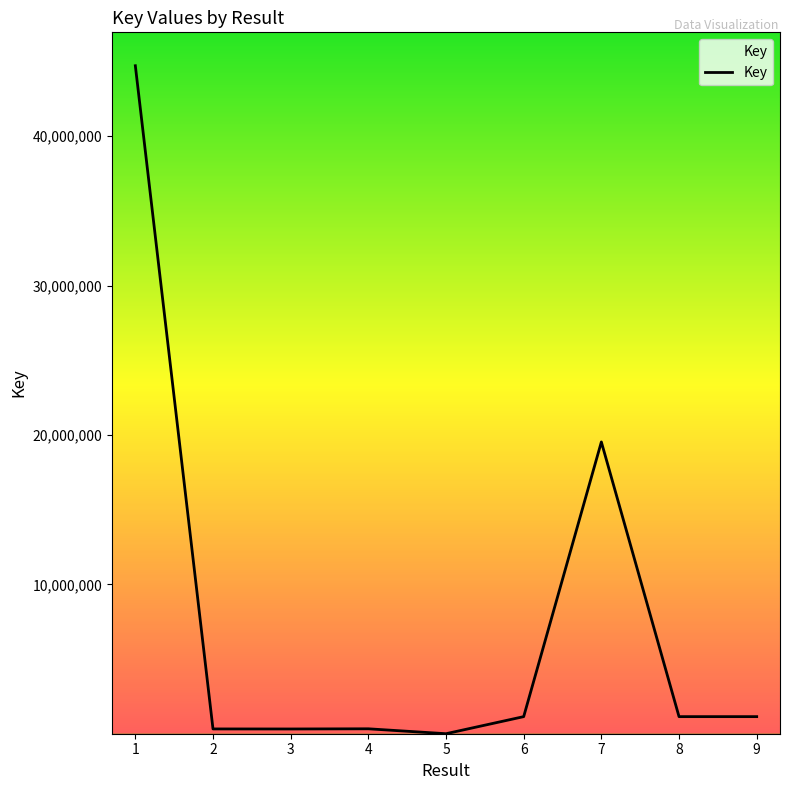

The chart shows a value of 1149607 at 9. True or false?

True